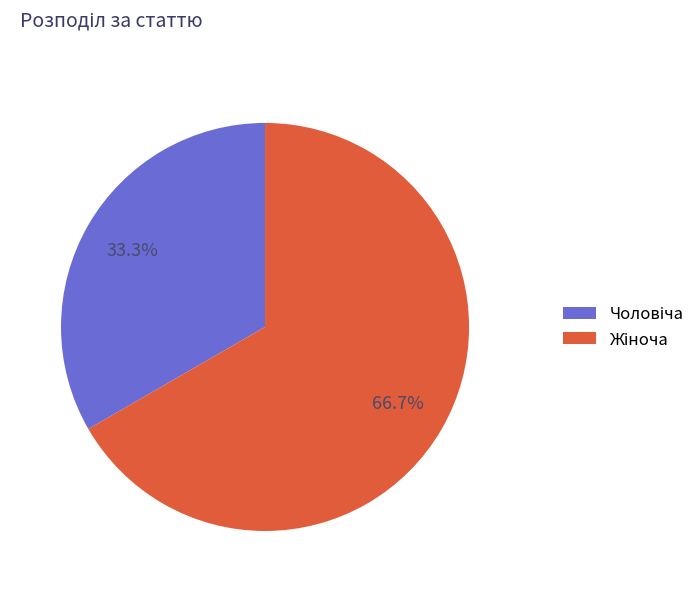

Does any single category account for the majority?

Yes